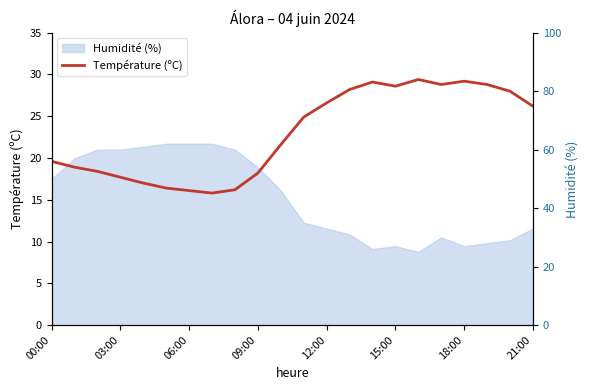

What is the sum of all Humidité (%) right values?

958.0